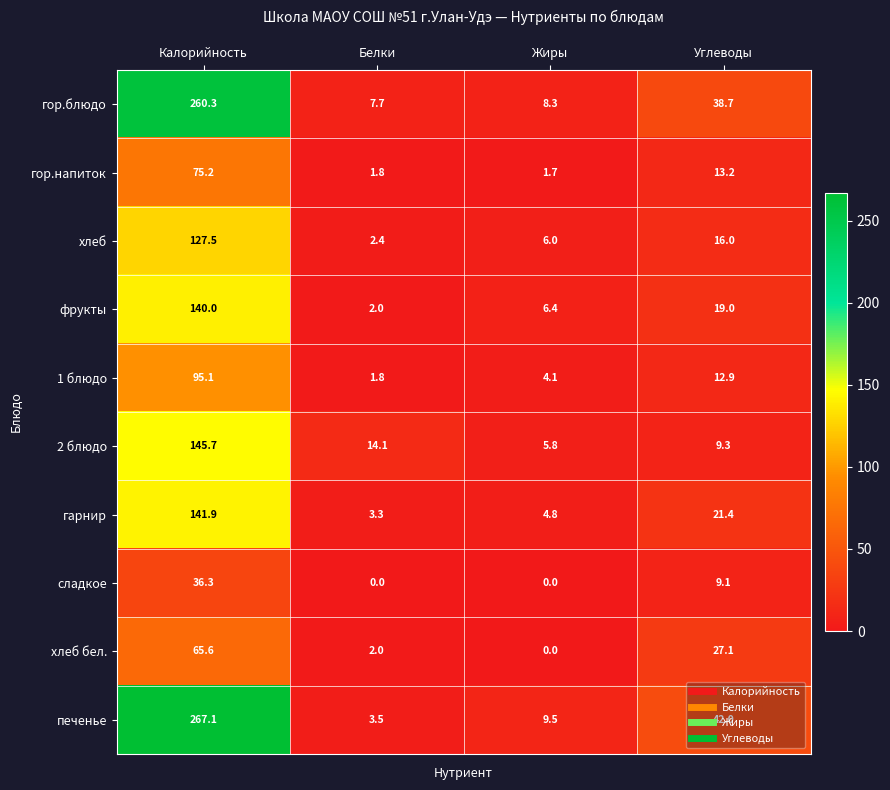

Which series has the widest spread of values?

печенье